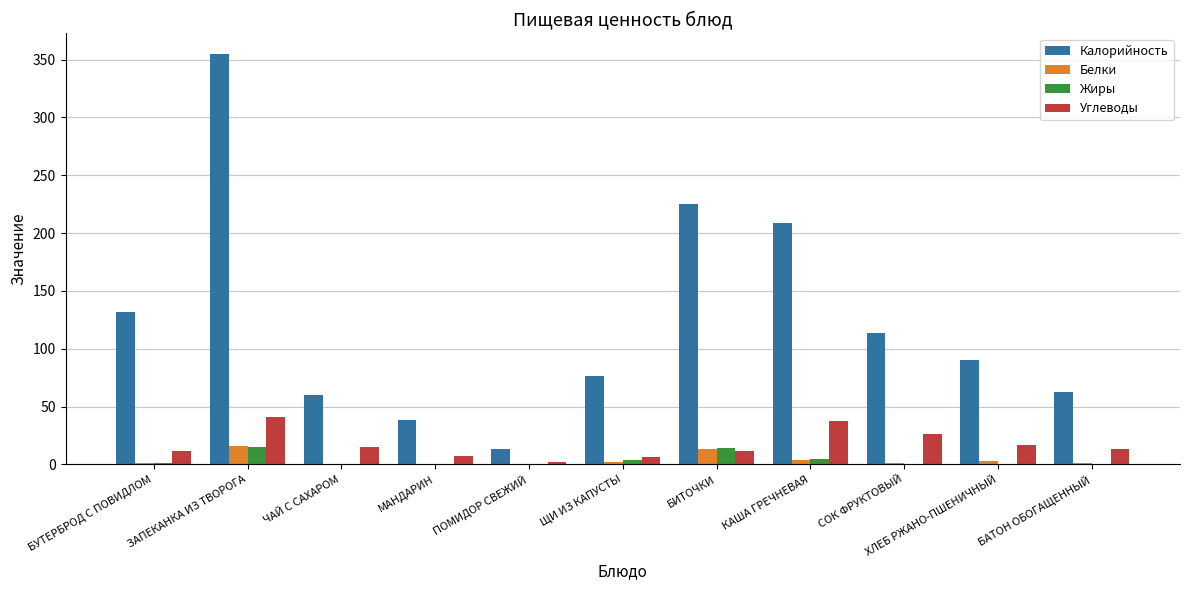

Which series changed the most between ПОМИДОР СВЕЖИЙ and ЩИ ИЗ КАПУСТЫ?

Калорийность